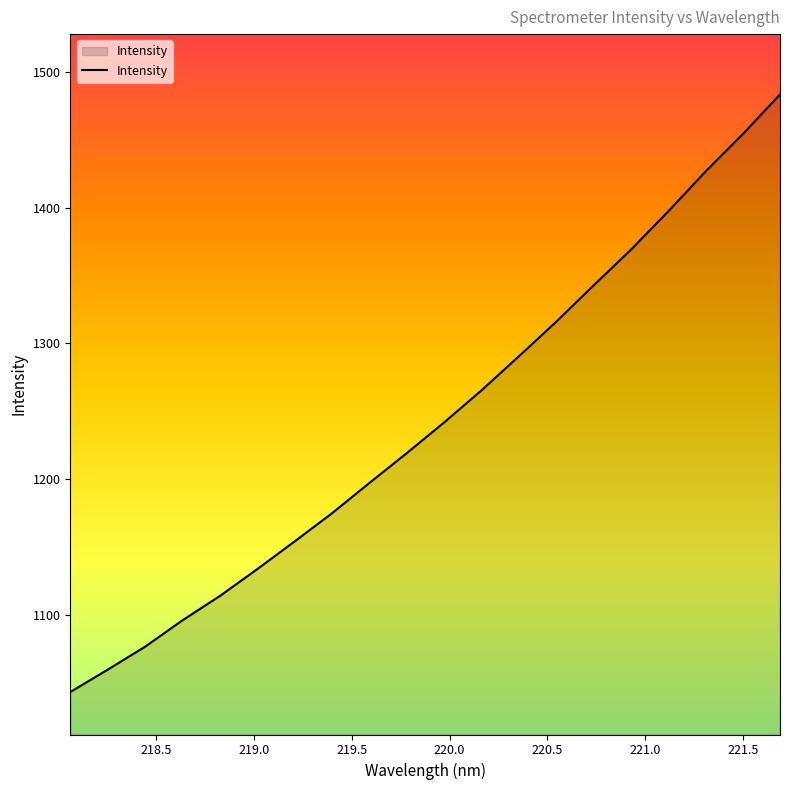

What is the difference between the maximum and minimum values?

440.3